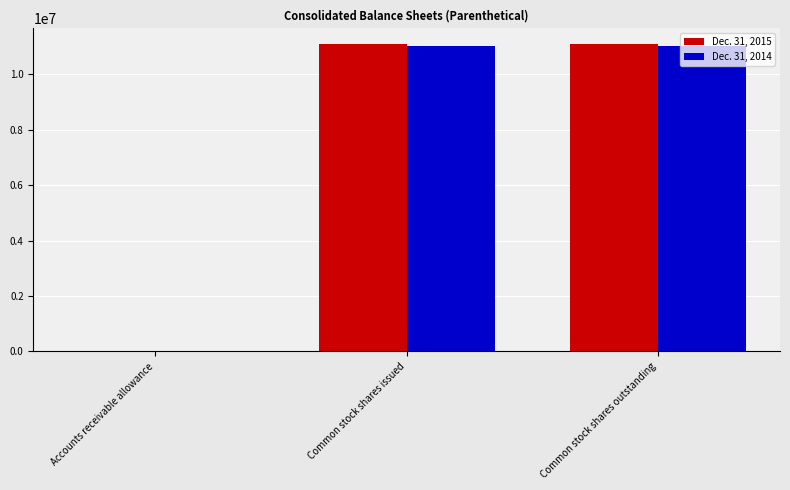

What is the greatest value displayed?

11108000